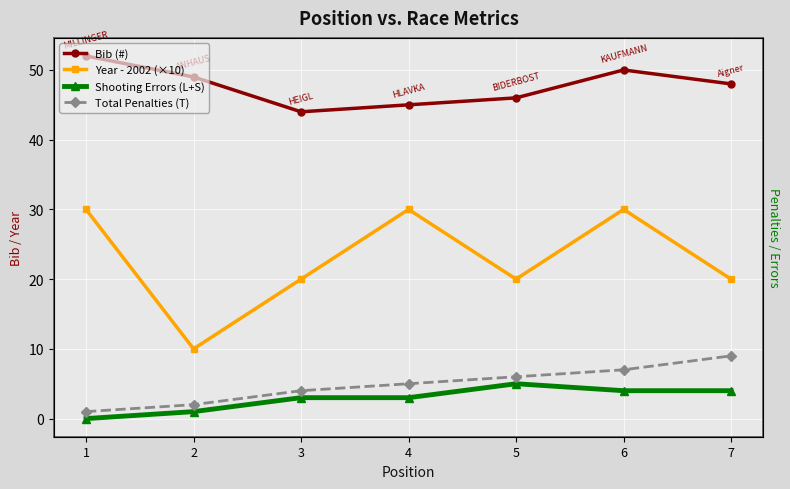

At which category is the sum across all series the highest?

6